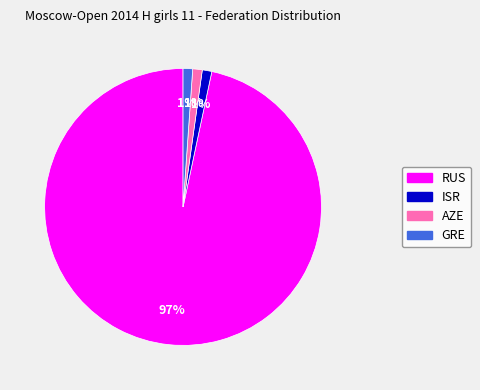

Count the number of slices in the pie.

4